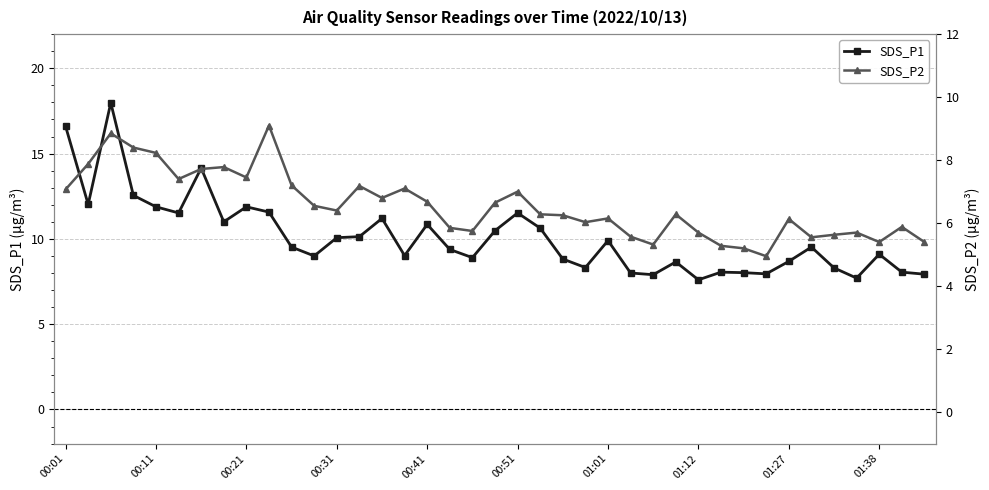

Which series has the widest spread of values?

SDS_P1